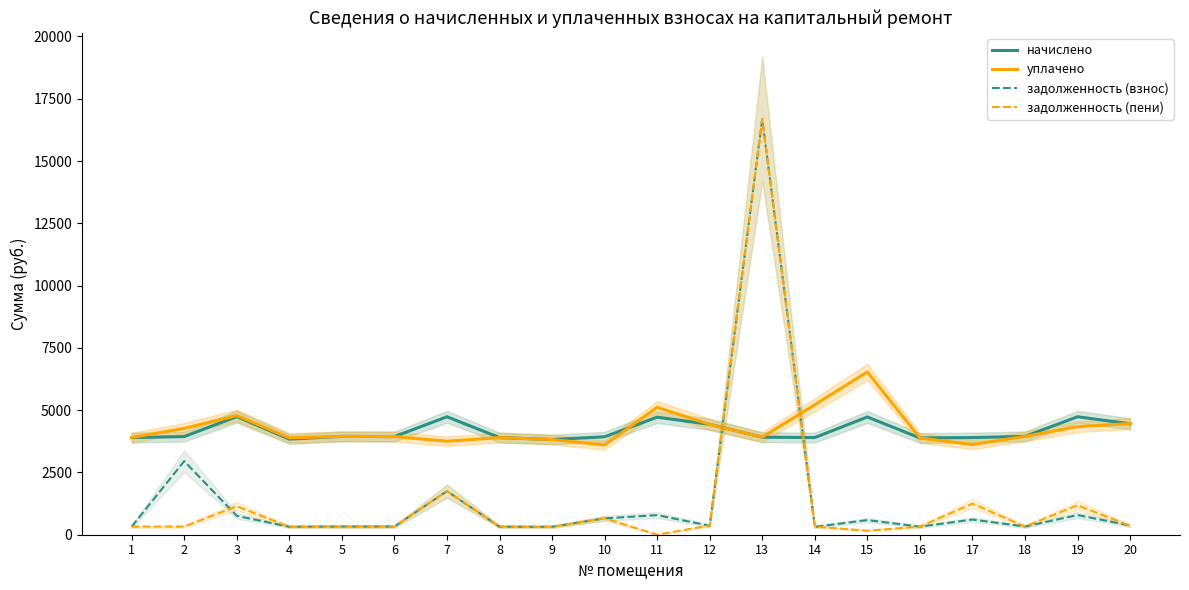

After their last crossing, which series has the higher values: уплачено or начислено?

уплачено